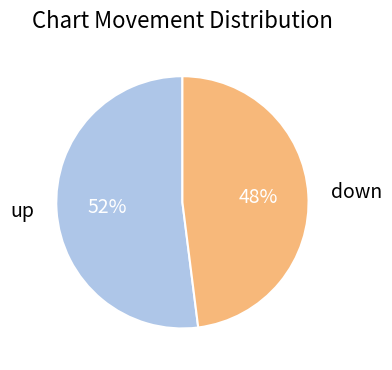

Is it true that up is 63% of the pie?

False